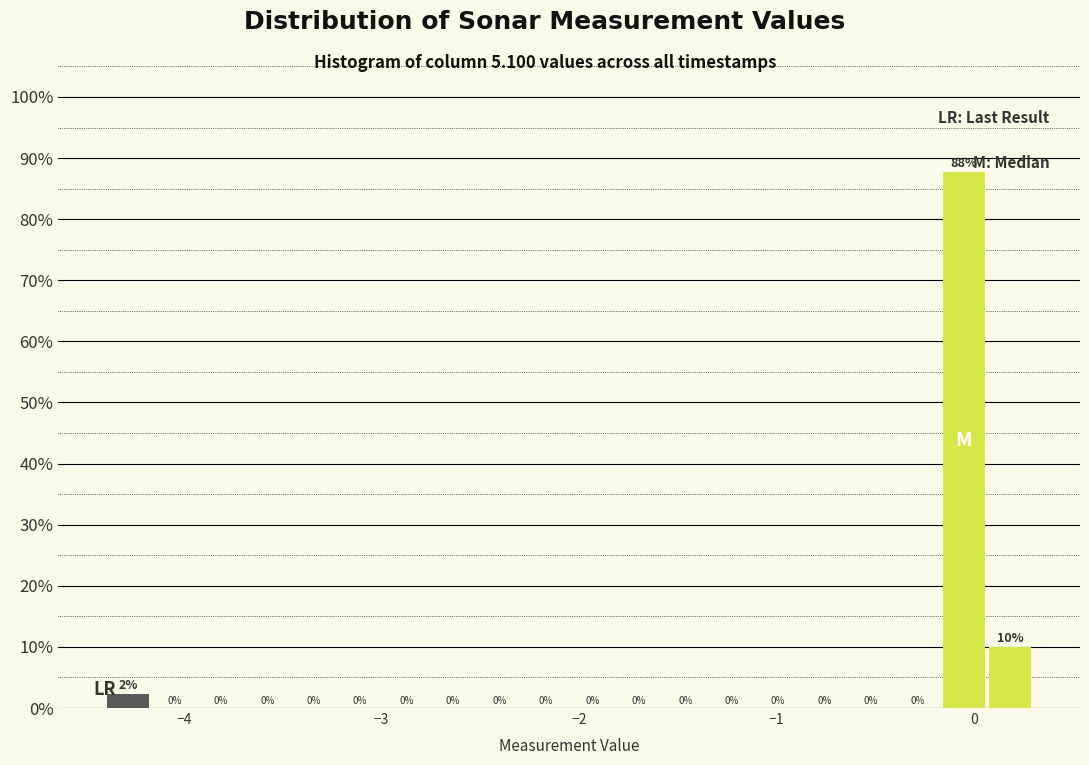

Read against the x-axis, roughly where is the centre of the tallest bar?

-0.1